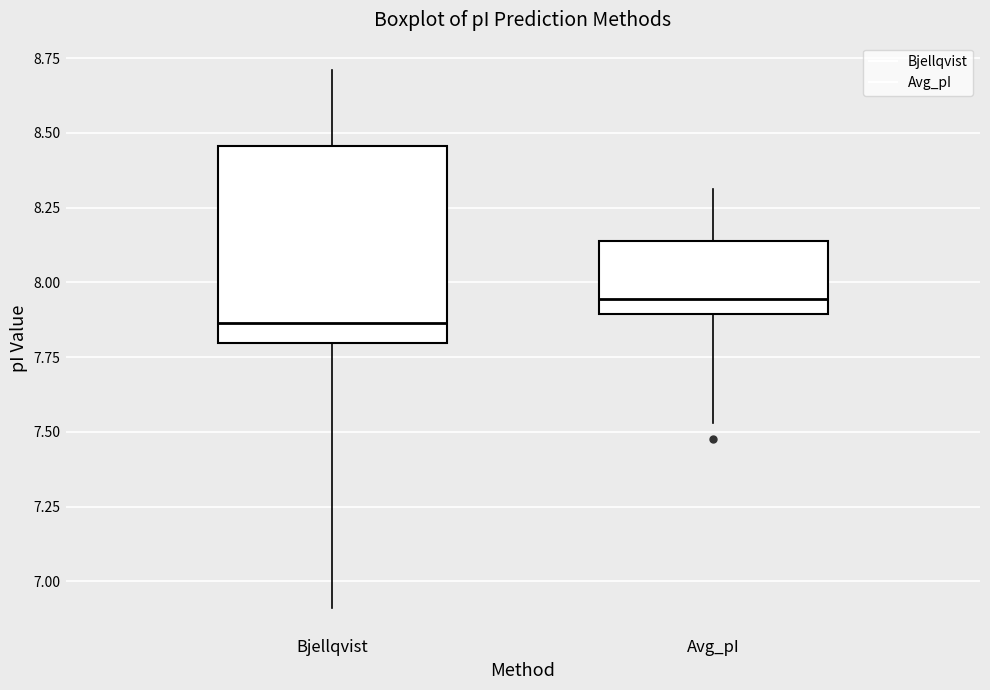

Where is the upper edge of the box for Bjellqvist on the y-axis? The values are not printed on the chart, so give them approximately, as read against the axis.

8.45